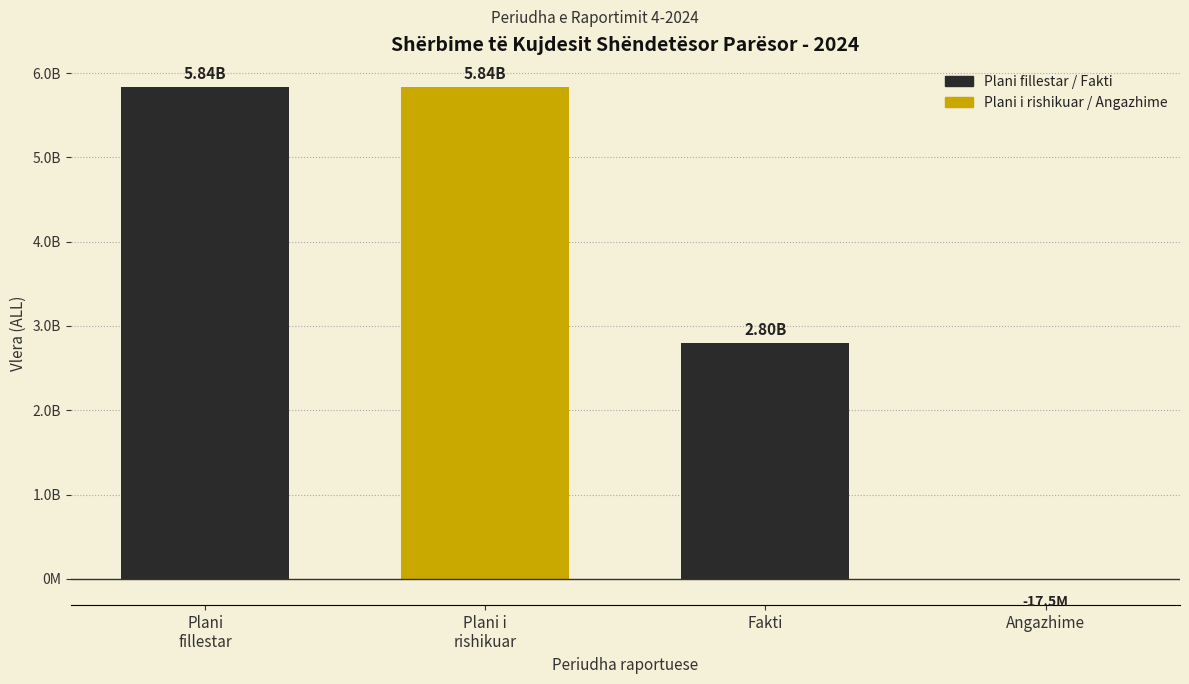

Rank the categories by value from lowest to highest.

Angazhime, Fakti, Plani
fillestar, Plani i
rishikuar